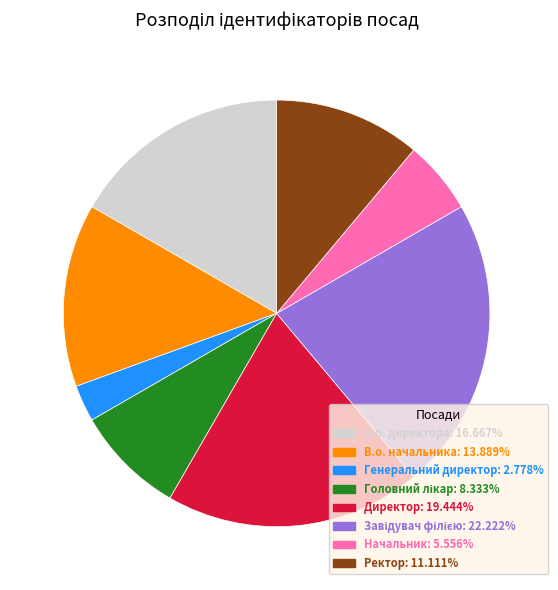

Which category has the smallest portion of the pie?

Генеральний директор